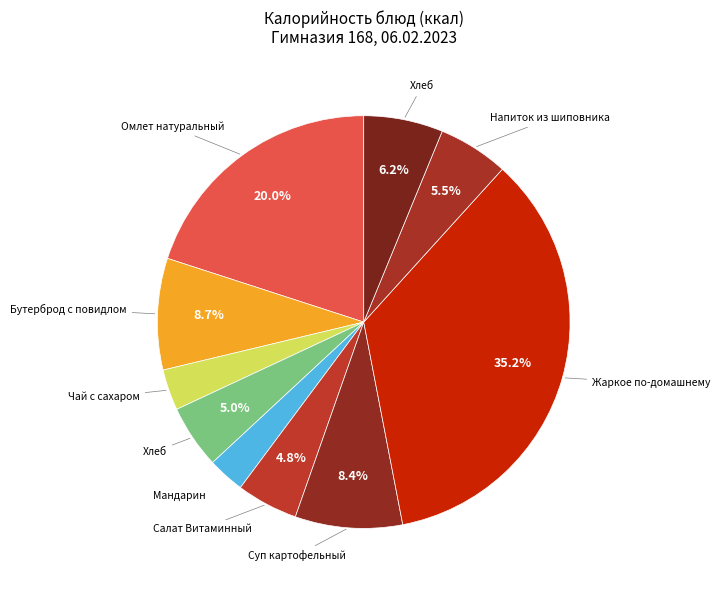

Is there any slice that represents more than half of the pie?

No